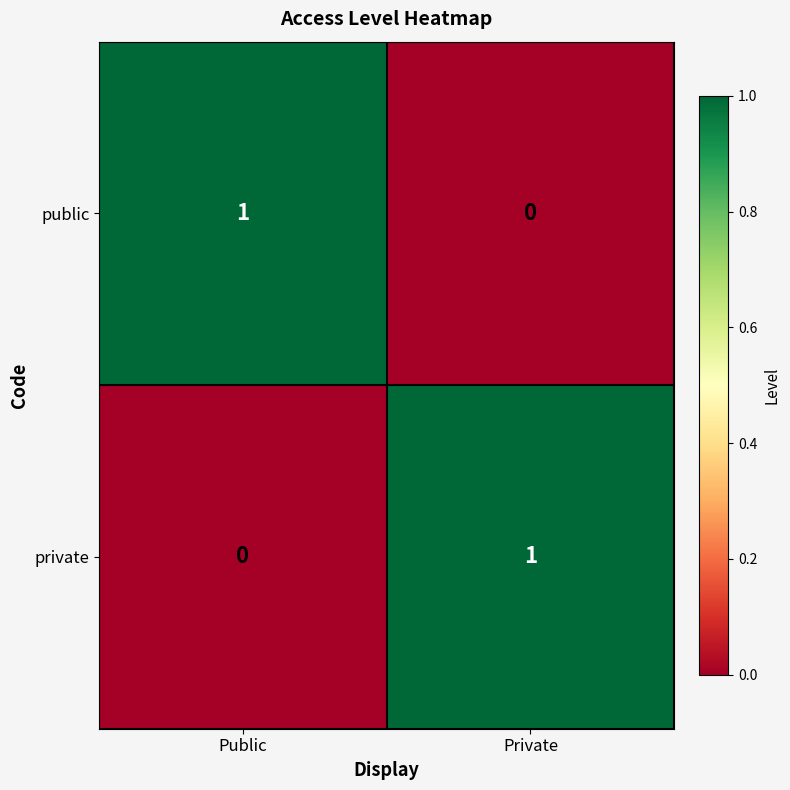

Which category has the highest value in the private series?

Private